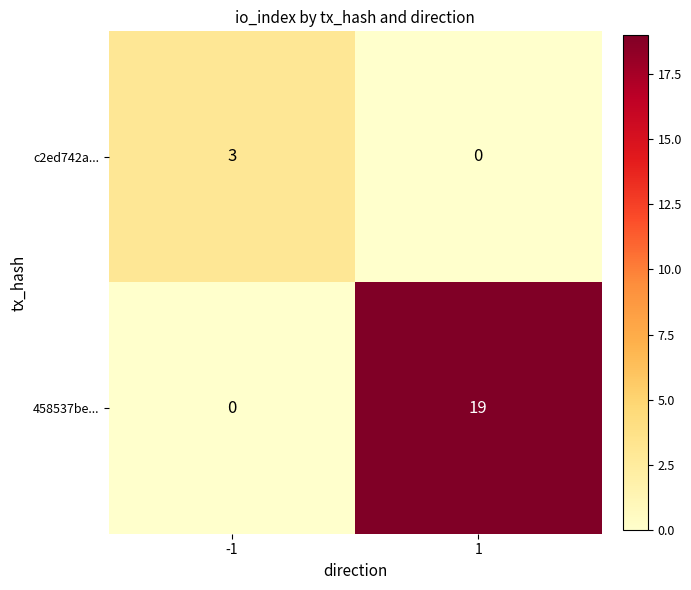

The value of c2ed742a... at -1 is 1. True or false?

False